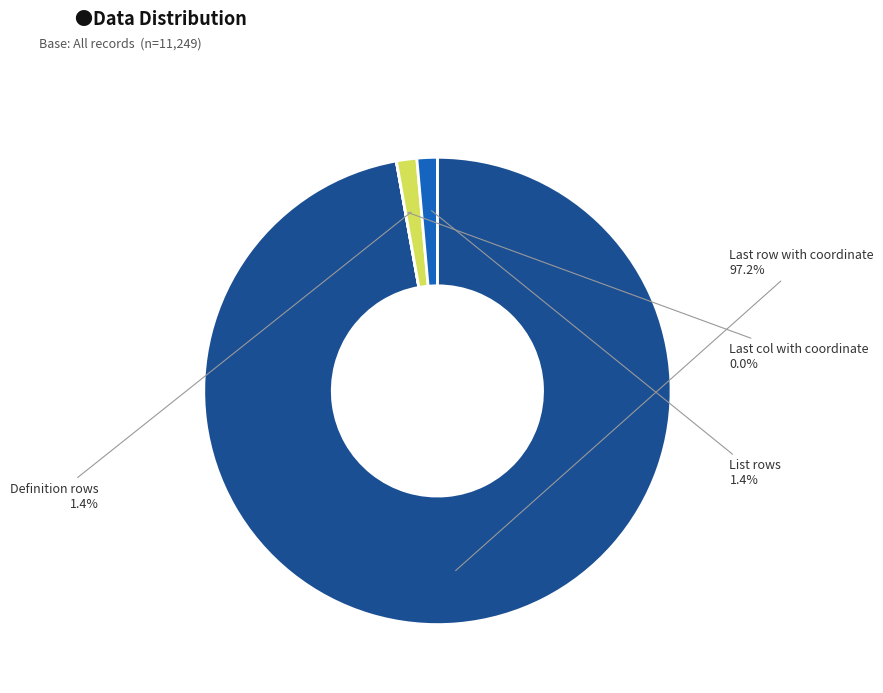

Which slice represents more than half of the pie?

Last row with coordinate